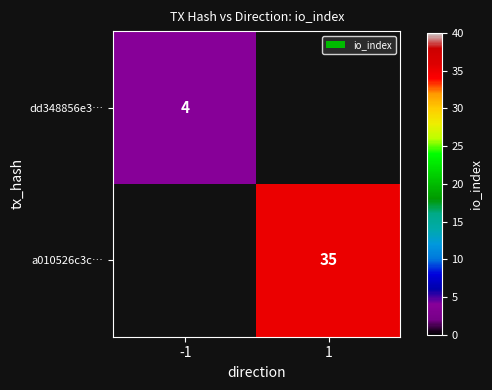

The value of a010526c3c… at 1 is 14. True or false?

False